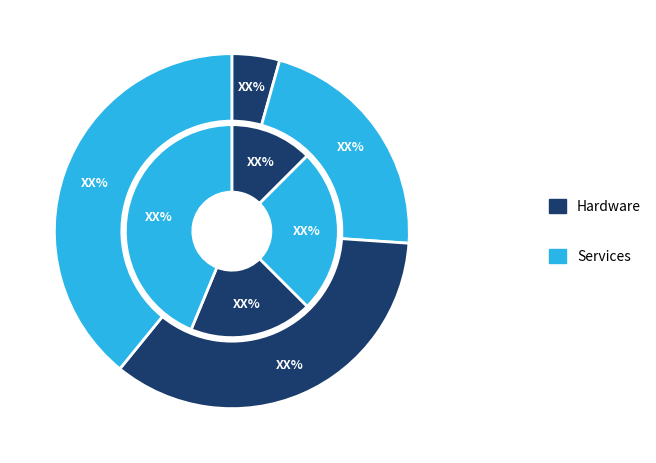

Do 5 and 1 together represent more than half of the pie?

No